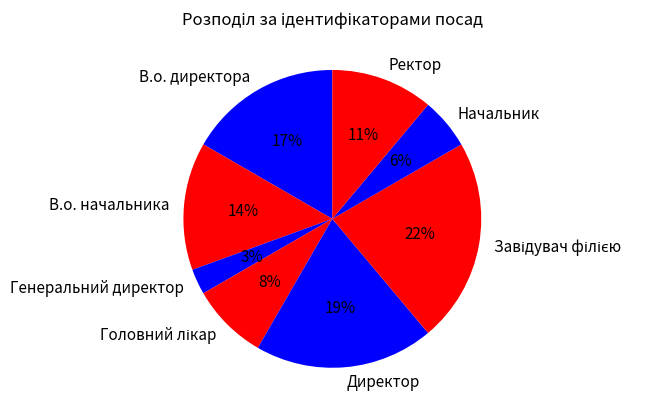

The Генеральний директор slice represents 3% of the pie. True or false?

True